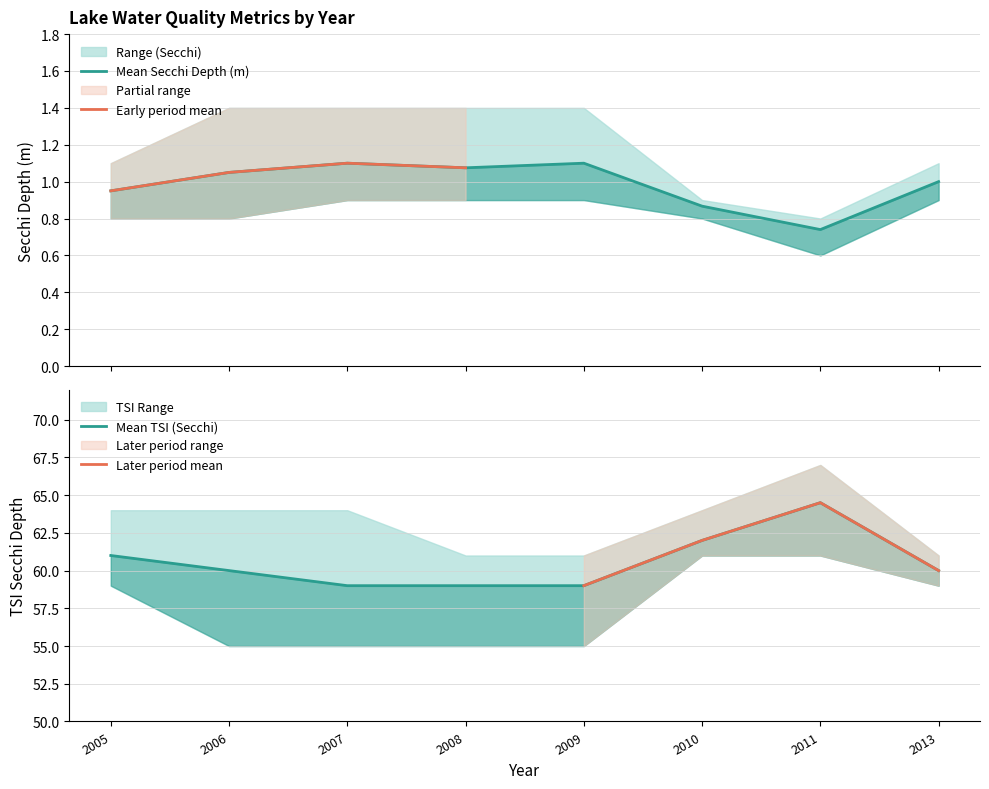

True or false: Tsi Sd and Secchi Meters intersect in this chart.

False